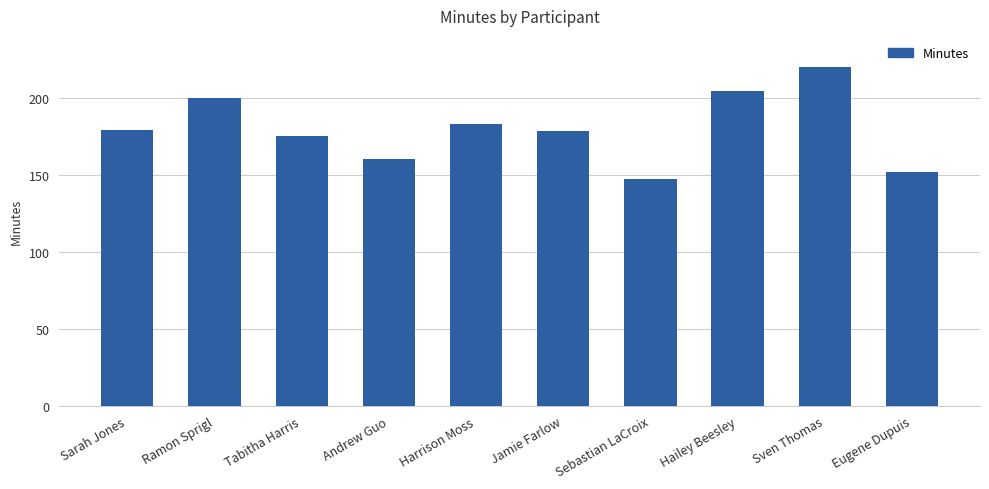

What is the value of the 5th bar from the left?

183